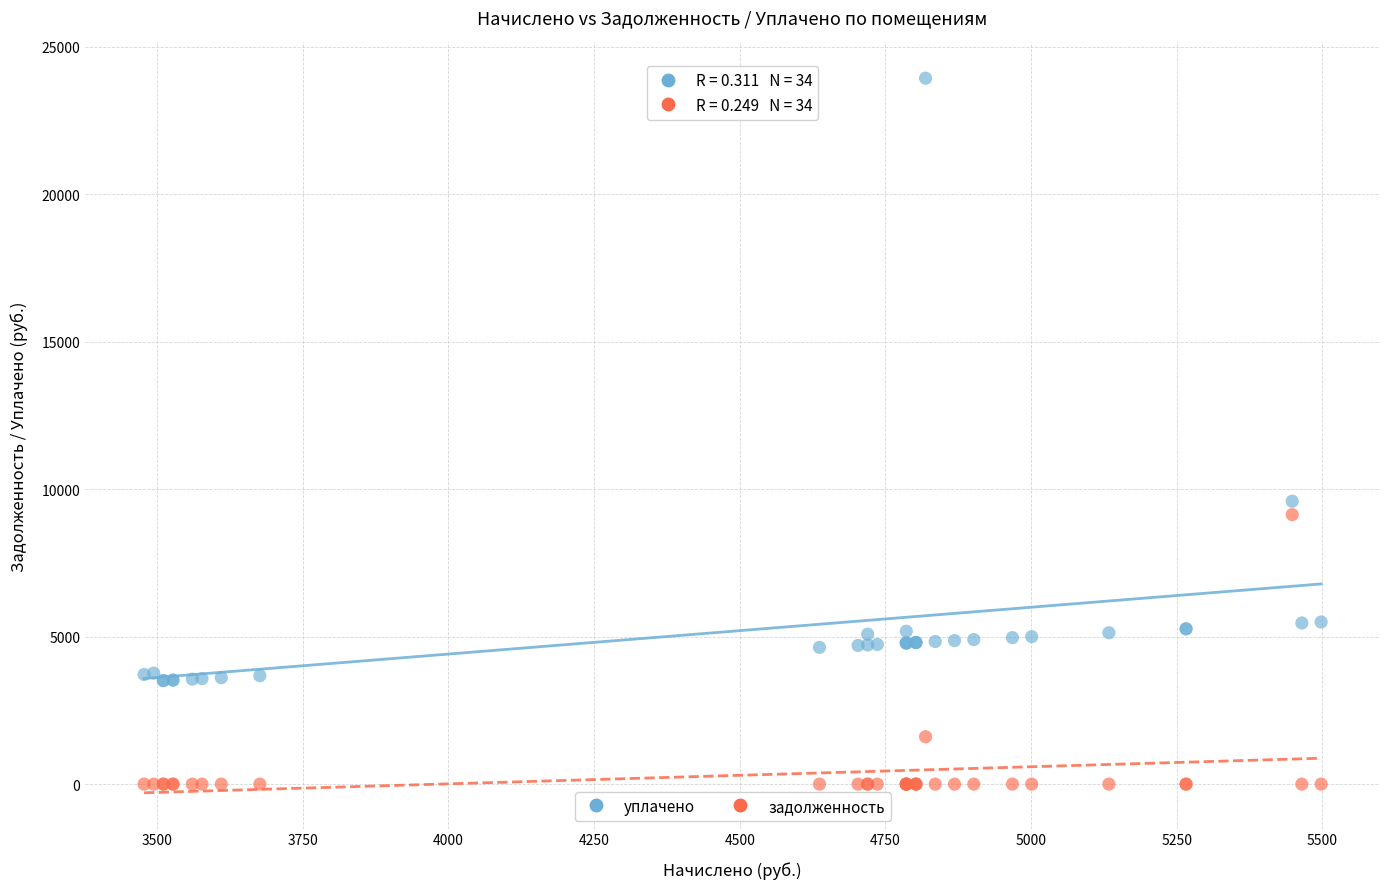

Which series contains the highest Y value?

уплачено